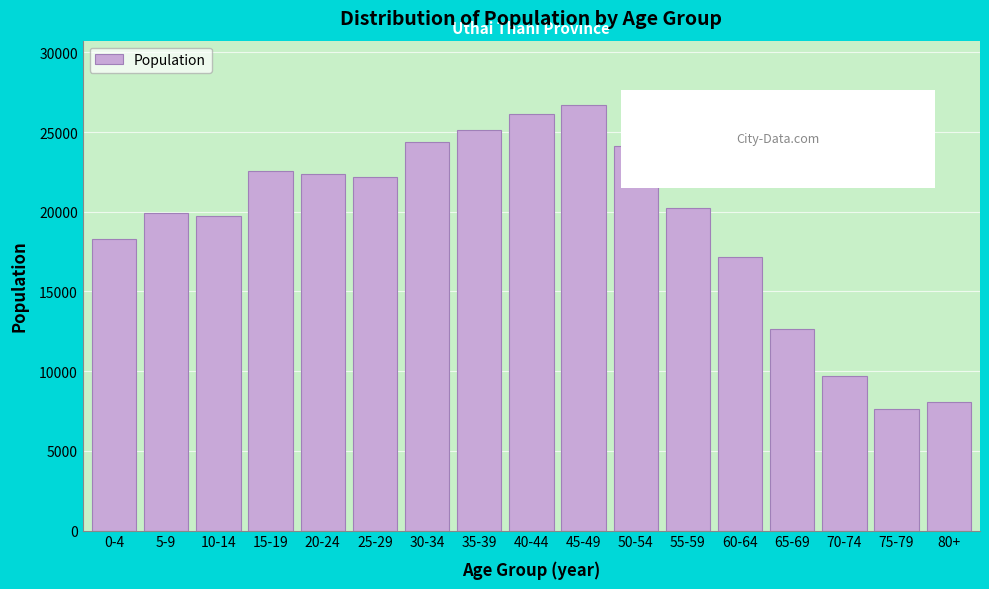

Reading left to right, transcribe all the data shown in this chart.

18291	19900	19704	22554	22385	22202	24392	25163	26137	26728	24118	20244	17176	12650	9670	7649	8085